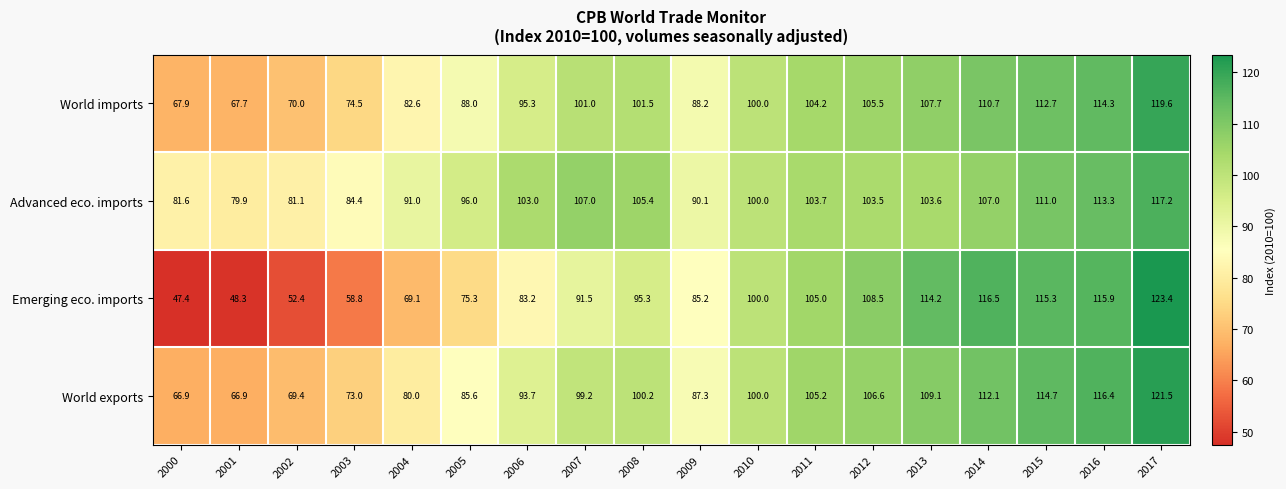

Between 2009 and 2011, which series saw the biggest shift?

Emerging eco. imports